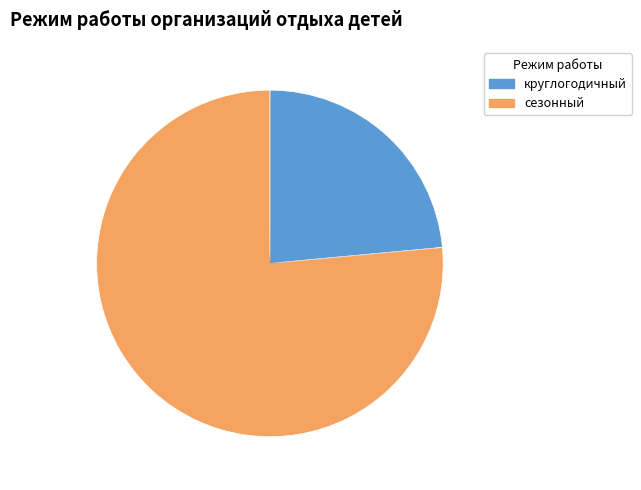

Rank the categories by value from highest to lowest.

сезонный, круглогодичный